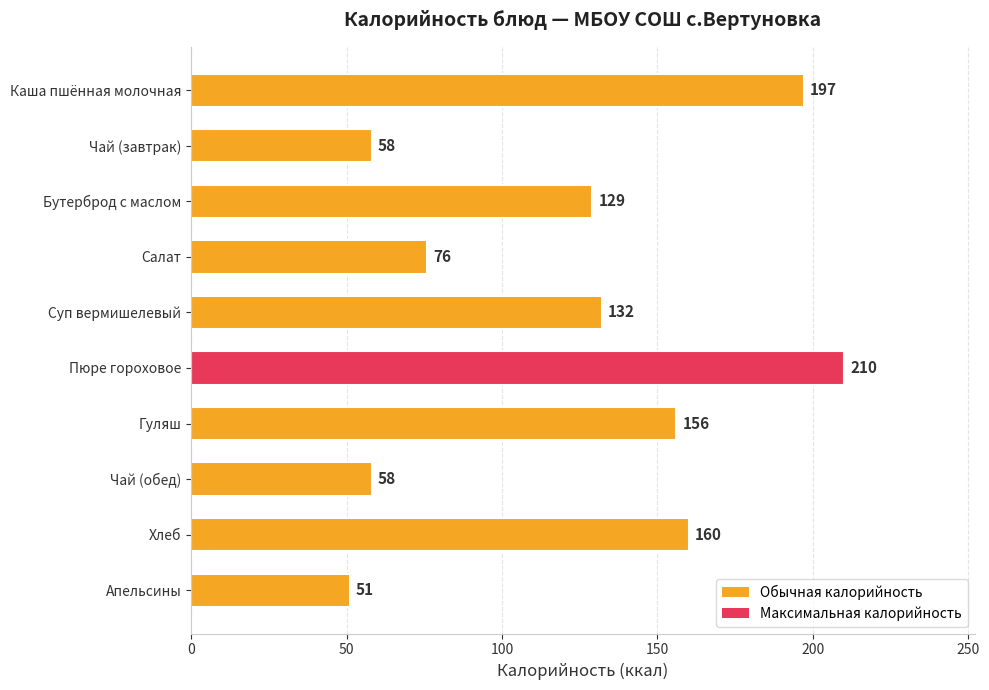

Is it true that the value at Гуляш is 156?

True